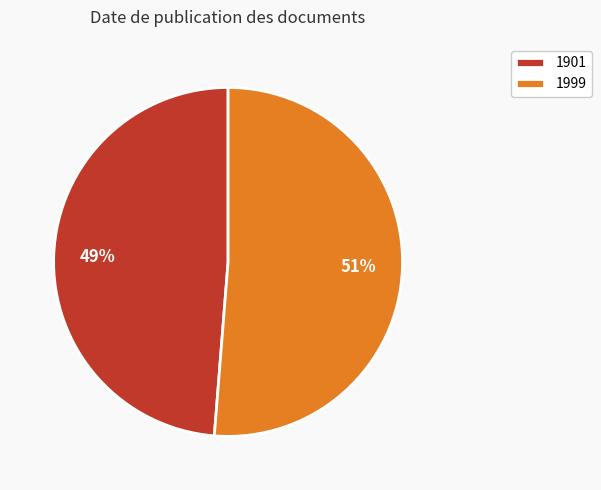

What is the smallest slice in the pie chart?

1901